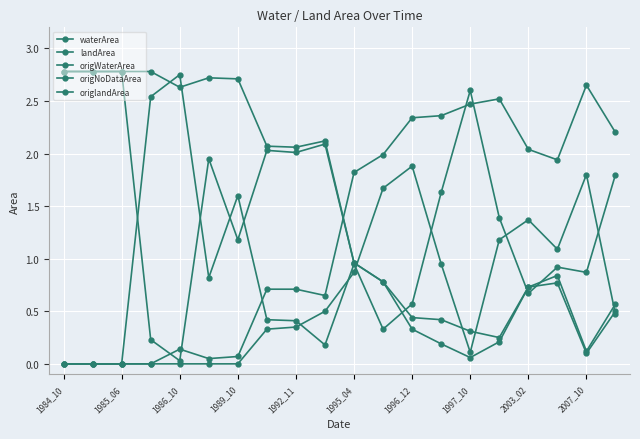

List the labels in order of landArea value, smallest first.

18, 15, 14, 13, 12, 19, 16, 11, 17, 10, 2003_02, 1997_10, 2007_10, 1992_11, 1996_12, 1995_04, 1984_10, 1985_06, 1986_10, 1989_10